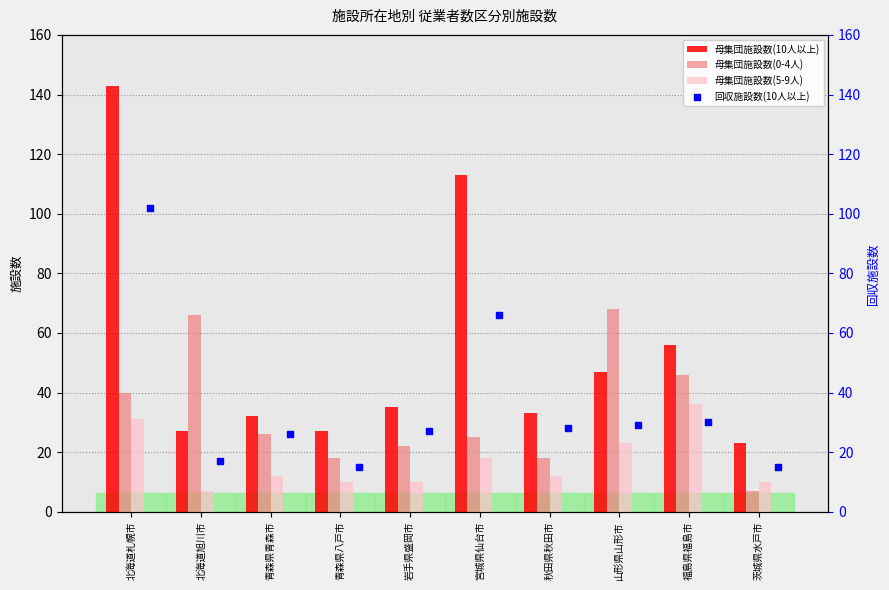

Which series has the largest Y range (max minus min)?

母集団施設数(10人以上)